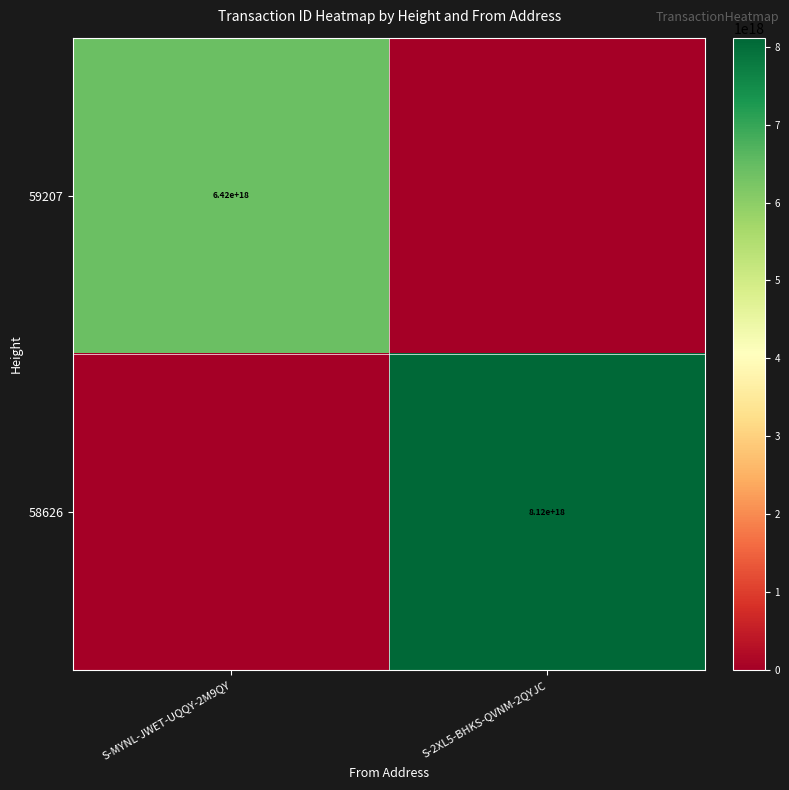

Is it true that 58626 equals 8120000000000000000 at S-2XL5-BHKS-QVNM-2QYJC?

True